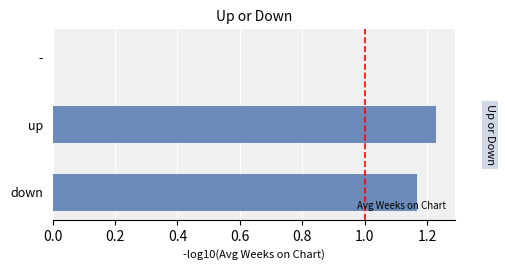

What is the sum of the values at down and up?

2.4